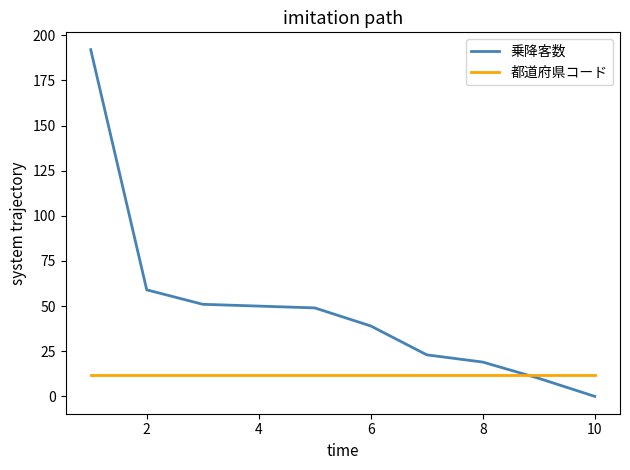

Which series has the largest total across all categories?

乗降客数